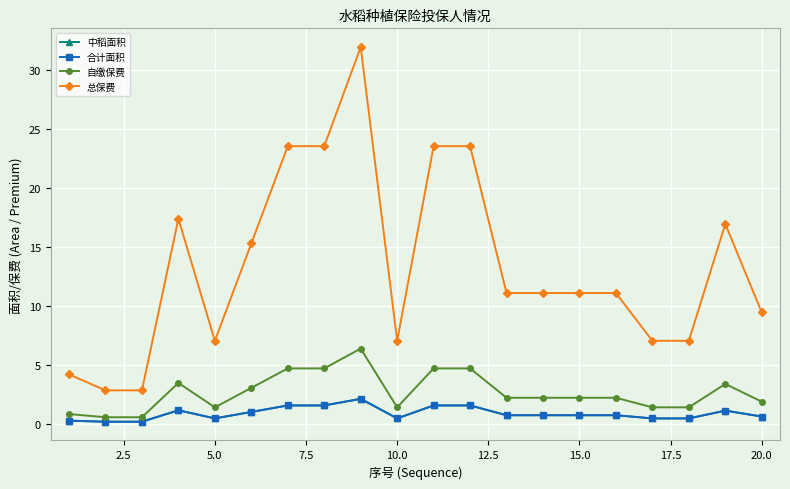

Is this an area chart (filled region under the line)?

No